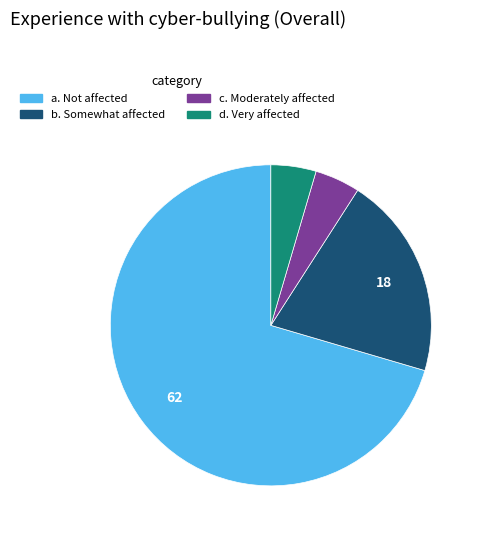

What is the largest slice in the pie chart?

a. Not affected